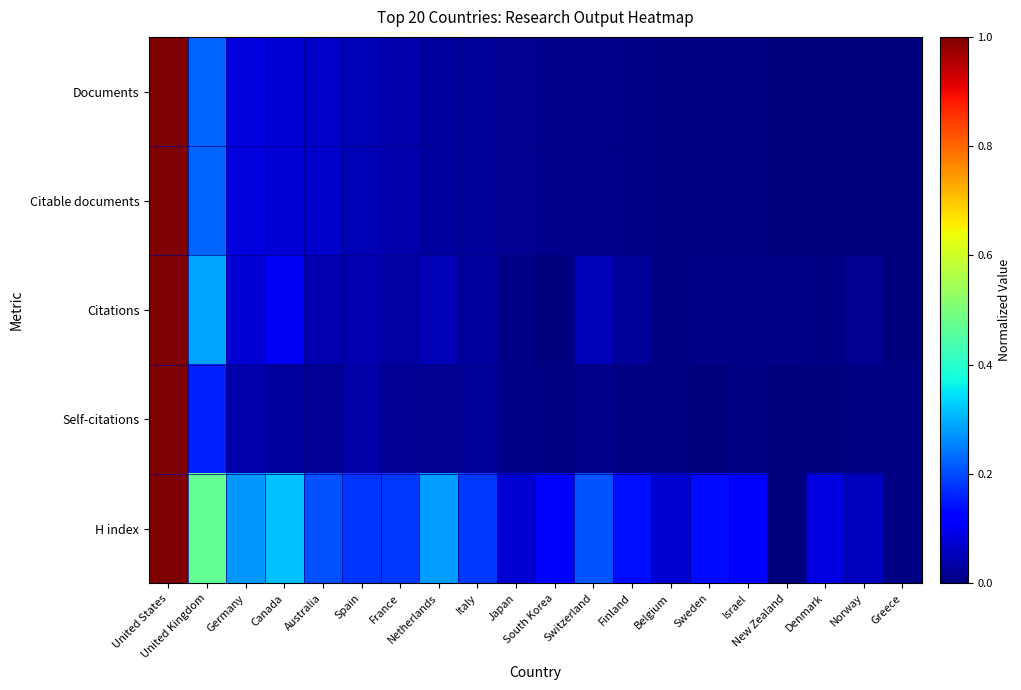

What is the total value across all series at Netherlands?

0.4